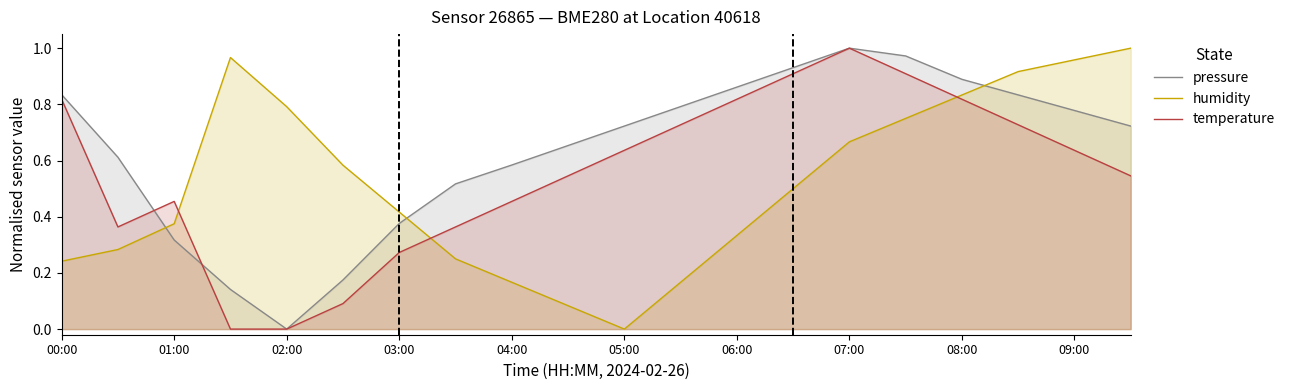

At which label does pressure reach its minimum?

02:00